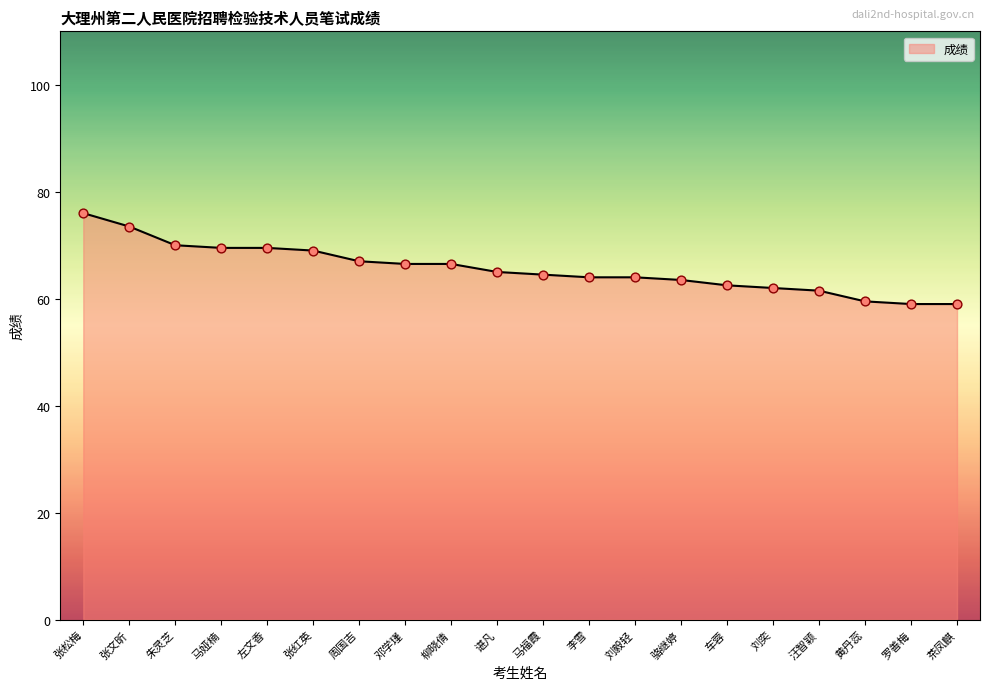

What is the ratio of the value at 左文香 to the value at 茶凤麒?

1.2